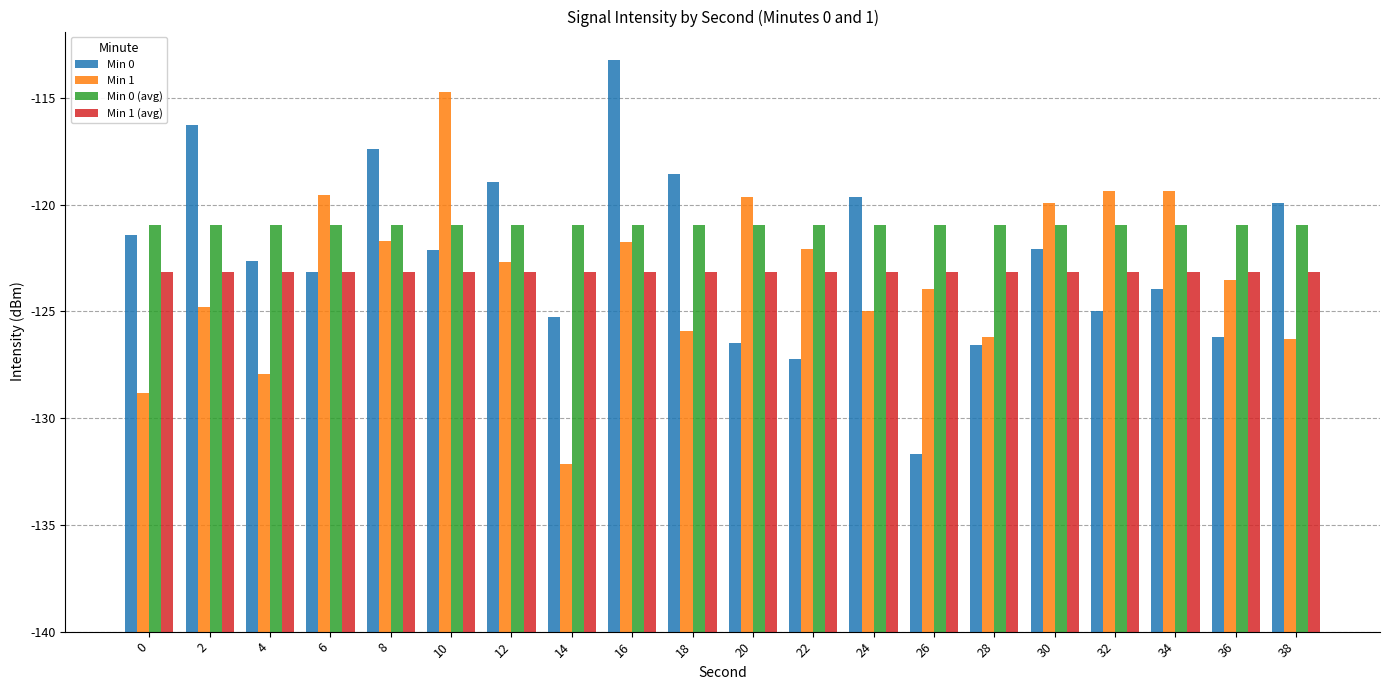

What are all the series names shown in the legend?

Min 0, Min 1, Min 0 (avg), Min 1 (avg)